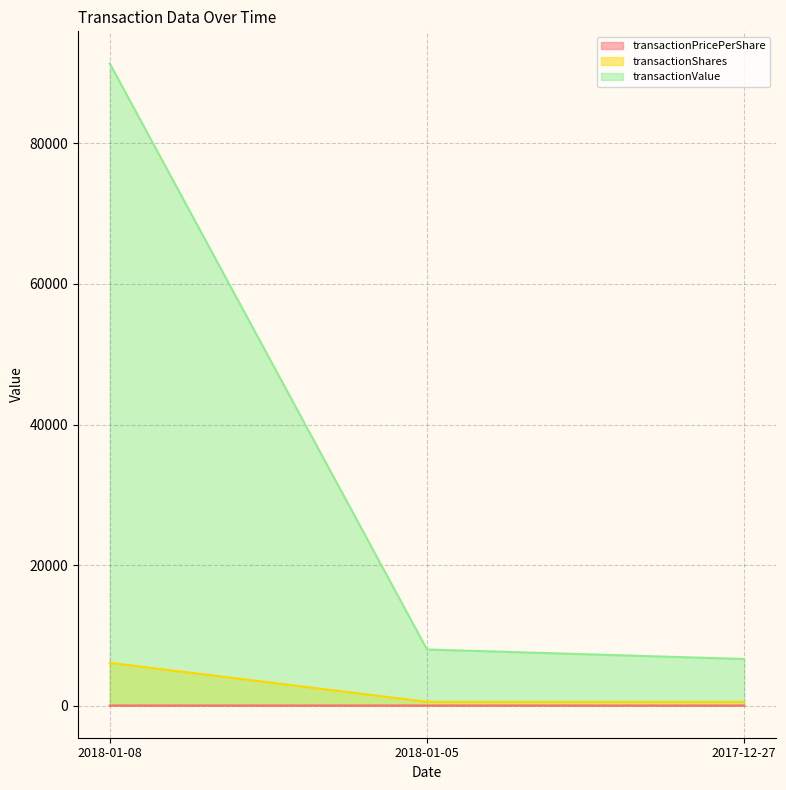

What is the label of the 1st point from the left?

2018-01-08